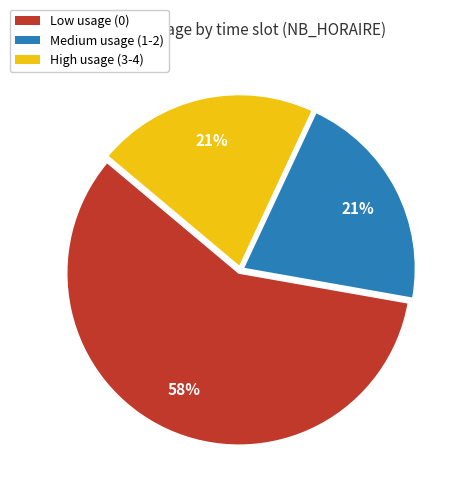

Is there any slice that represents more than half of the pie?

Yes